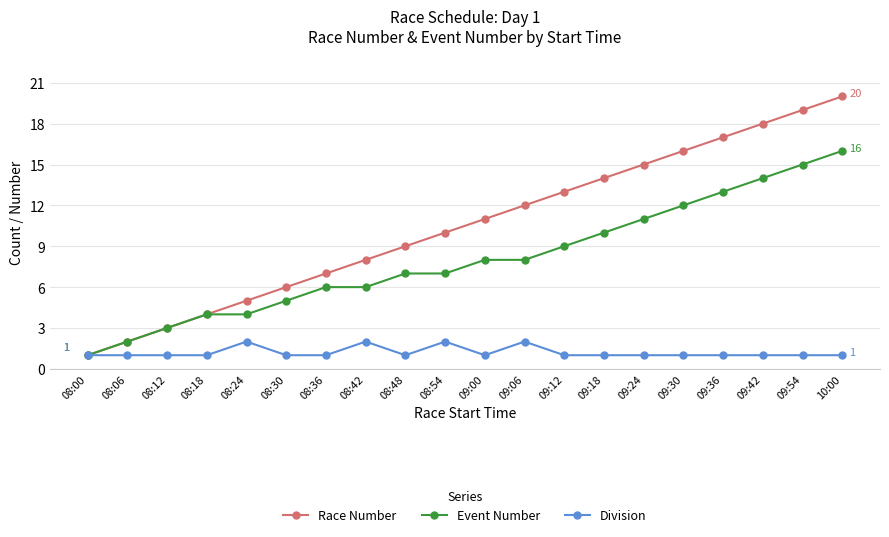

How many lines are shown in the chart?

3